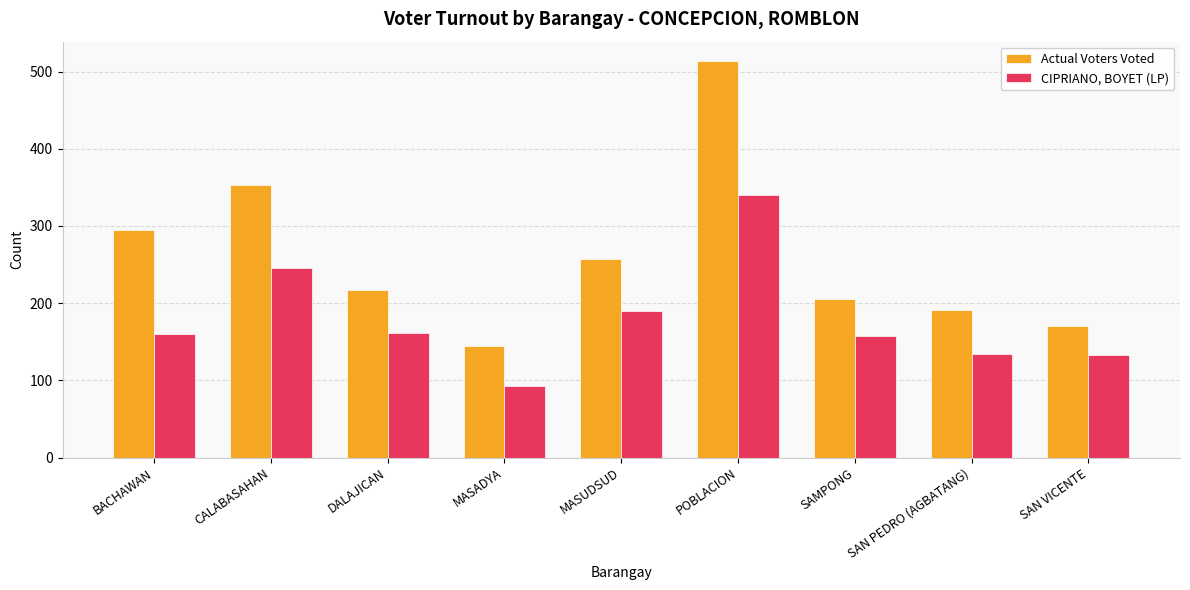

Which category has the lowest value across all series?

MASADYA